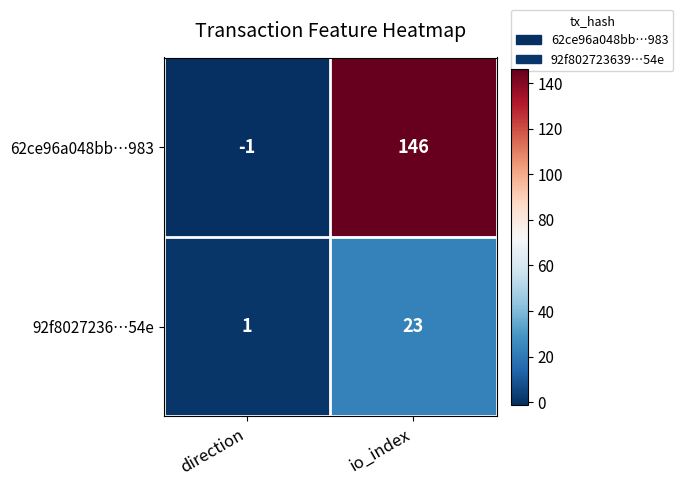

At which category is the sum across all series the highest?

io_index